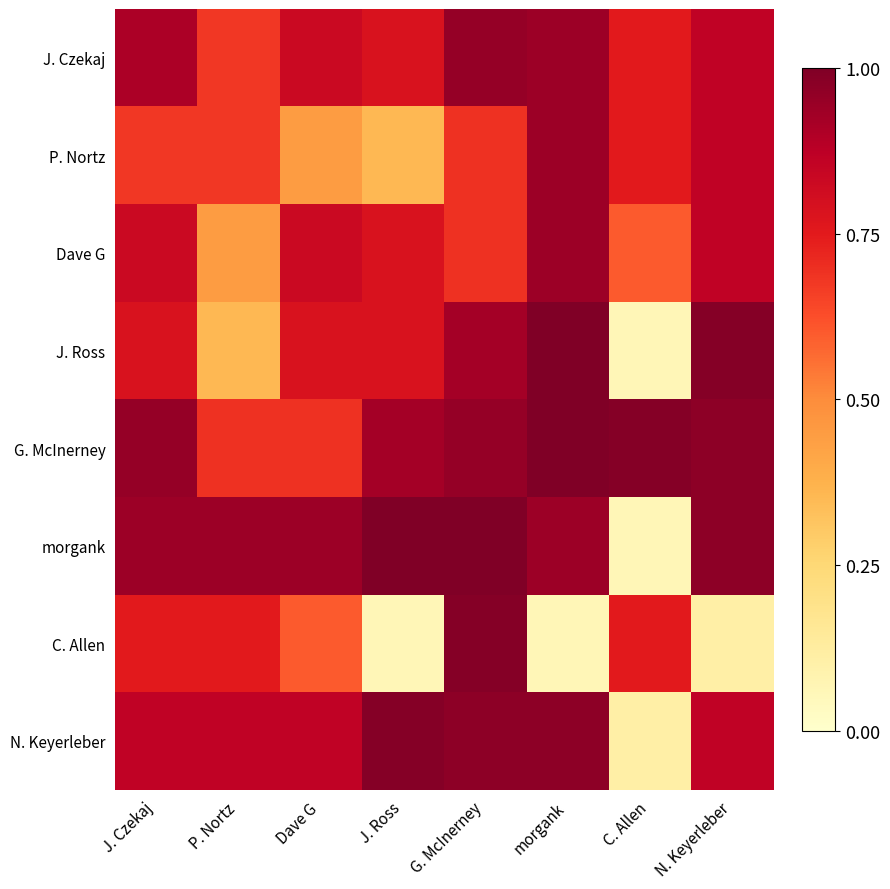

At how many categories does at least one series exceed 0?

8